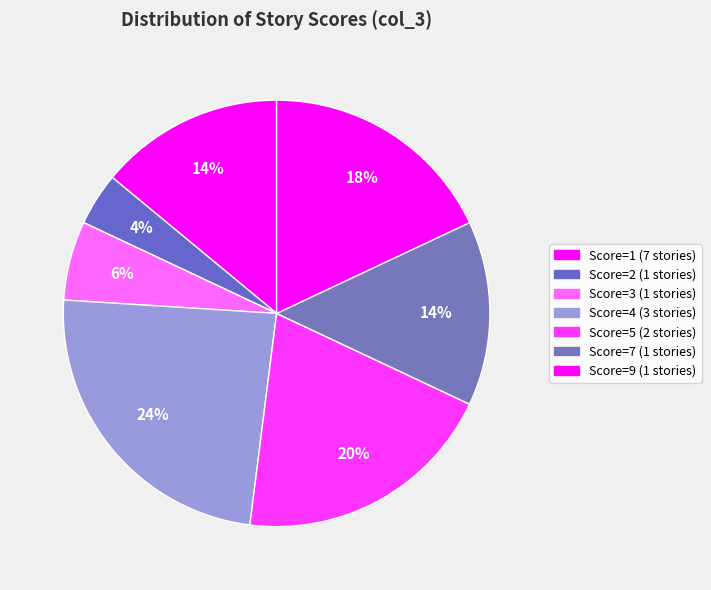

How many slices are in this pie chart?

7